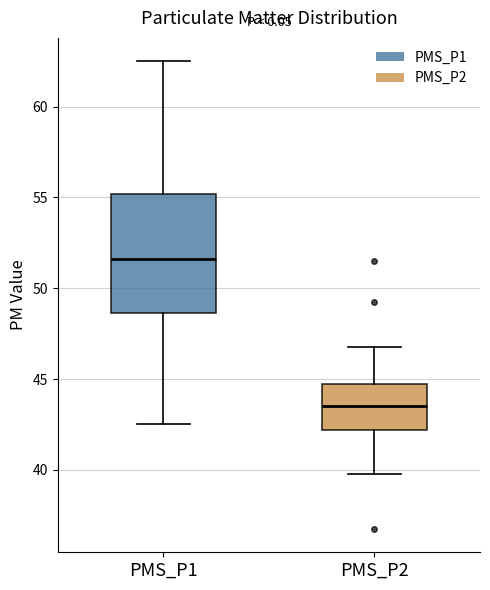

Reading left to right, read every box against the y-axis: the position of its median line, the range the box covers, and the ends of its whiskers. The values are not printed on the chart, so give them approximately, as read against the axis.

PMS_P1: median 51.5, box 48.5 to 55.0, whiskers 42.5 to 62.5
PMS_P2: median 43.5, box 42.0 to 45.0, whiskers 40.0 to 47.0